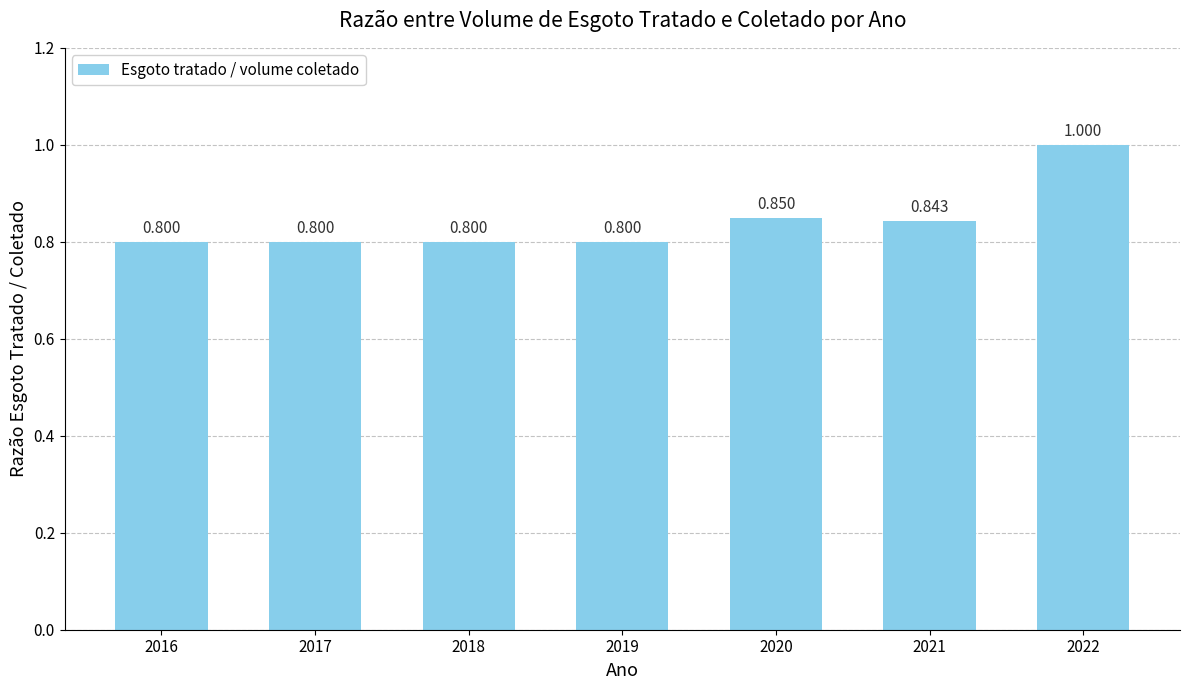

The chart shows a value of 0.4 at 2019. True or false?

False